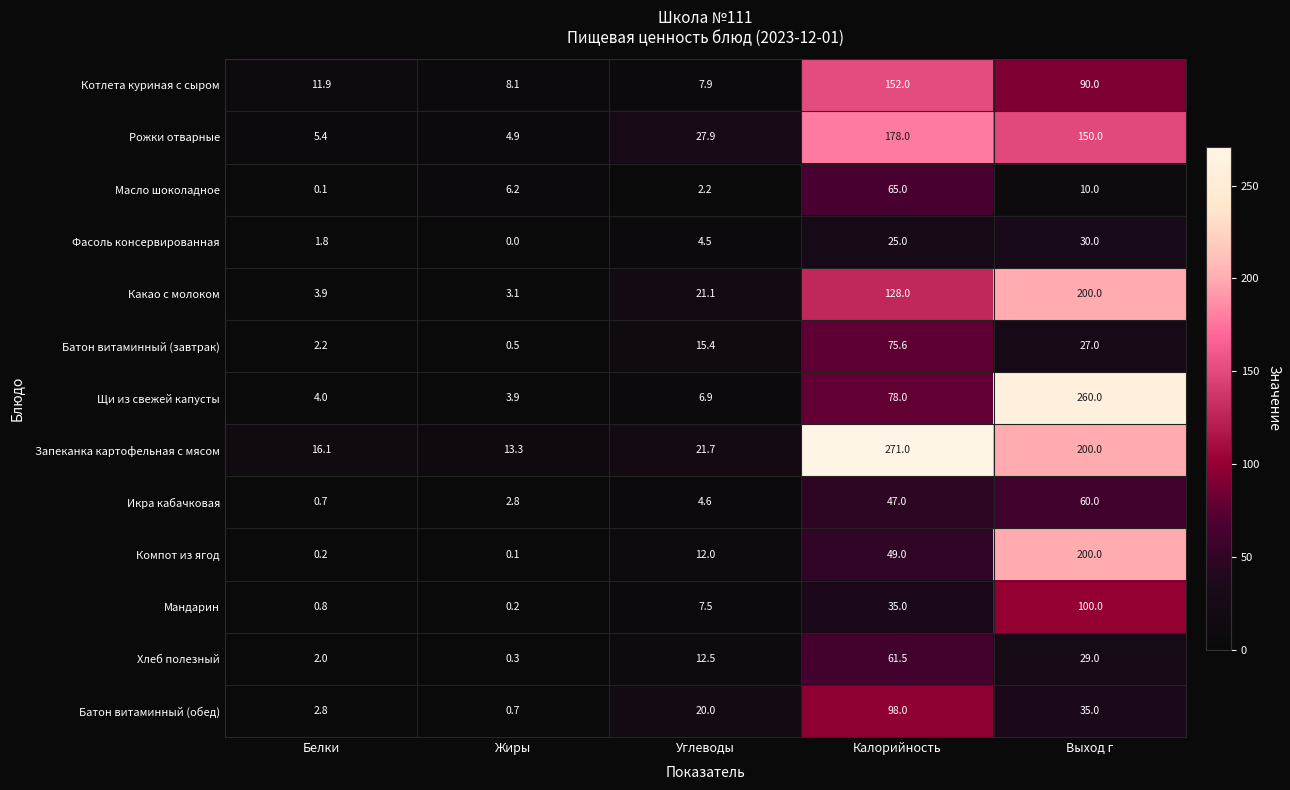

Rank the categories by Запеканка картофельная с мясом value from lowest to highest.

Жиры, Белки, Углеводы, Выход г, Калорийность